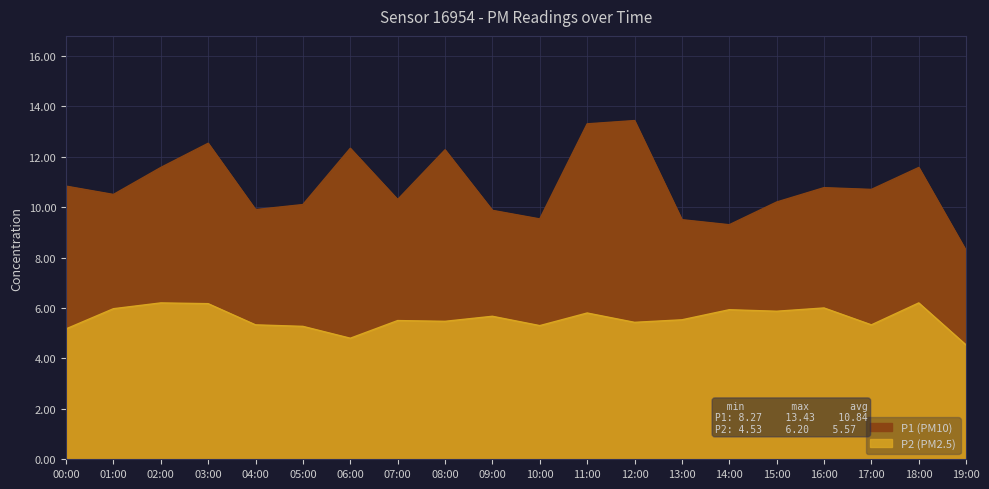

Does the chart display data point markers on the line(s)?

No